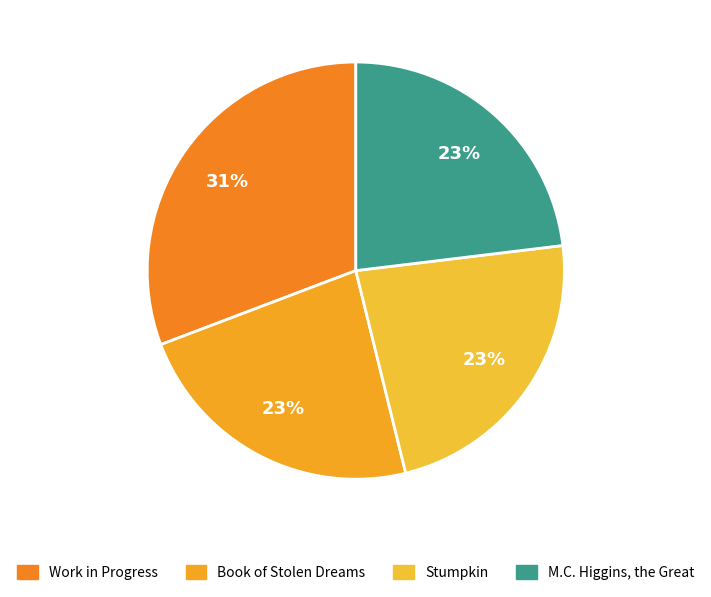

To the nearest percent, what is the combined percentage of M.C. Higgins, the Great and Stumpkin?

46%